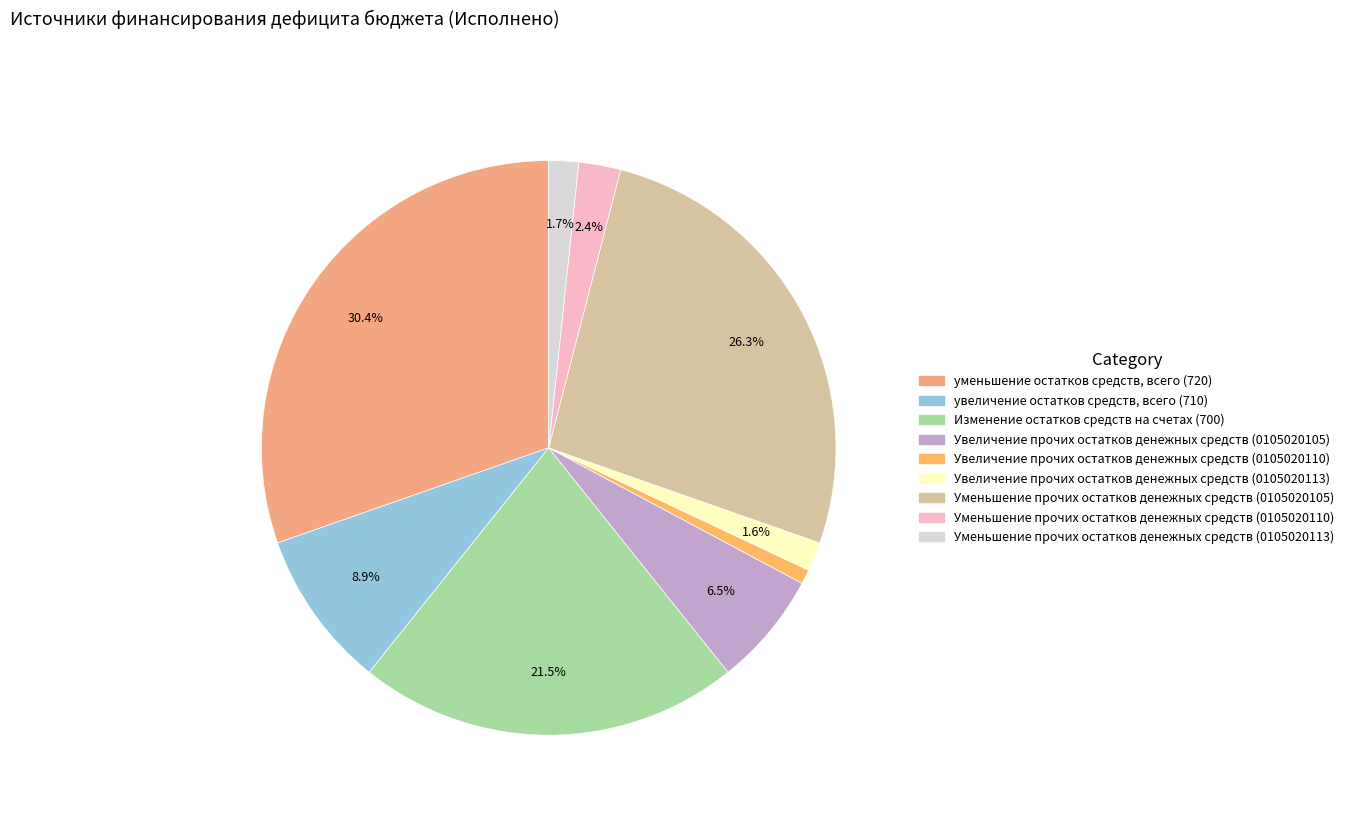

Is there any slice that represents more than half of the pie?

No